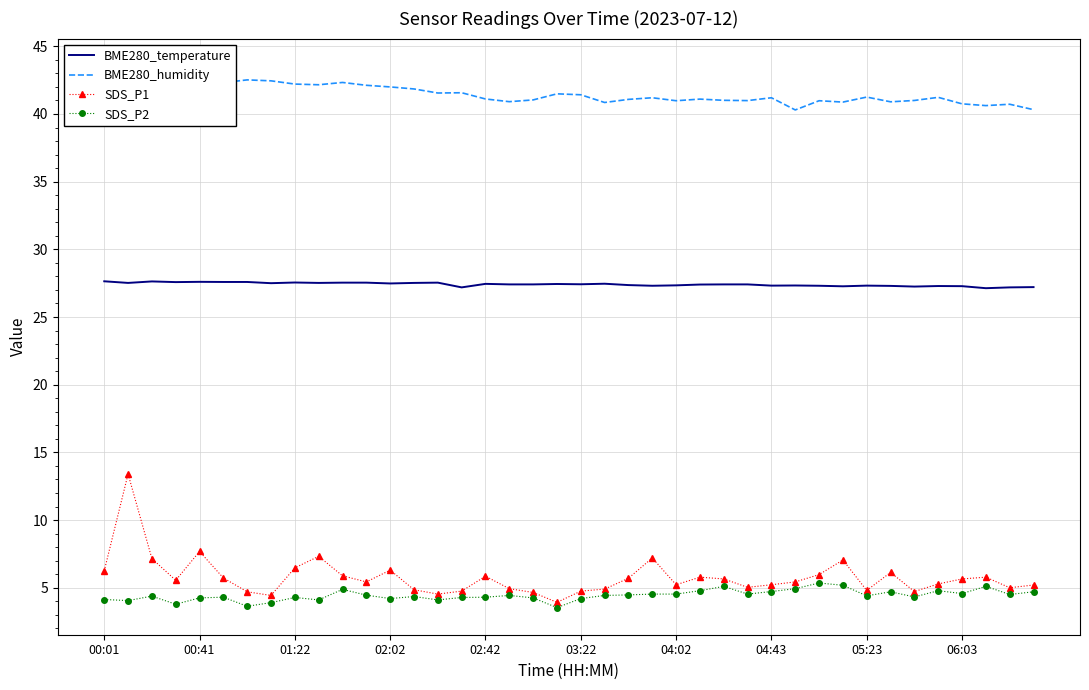

In SDS_P2, how many points are lower than both neighbors (excluding endpoints)?

12